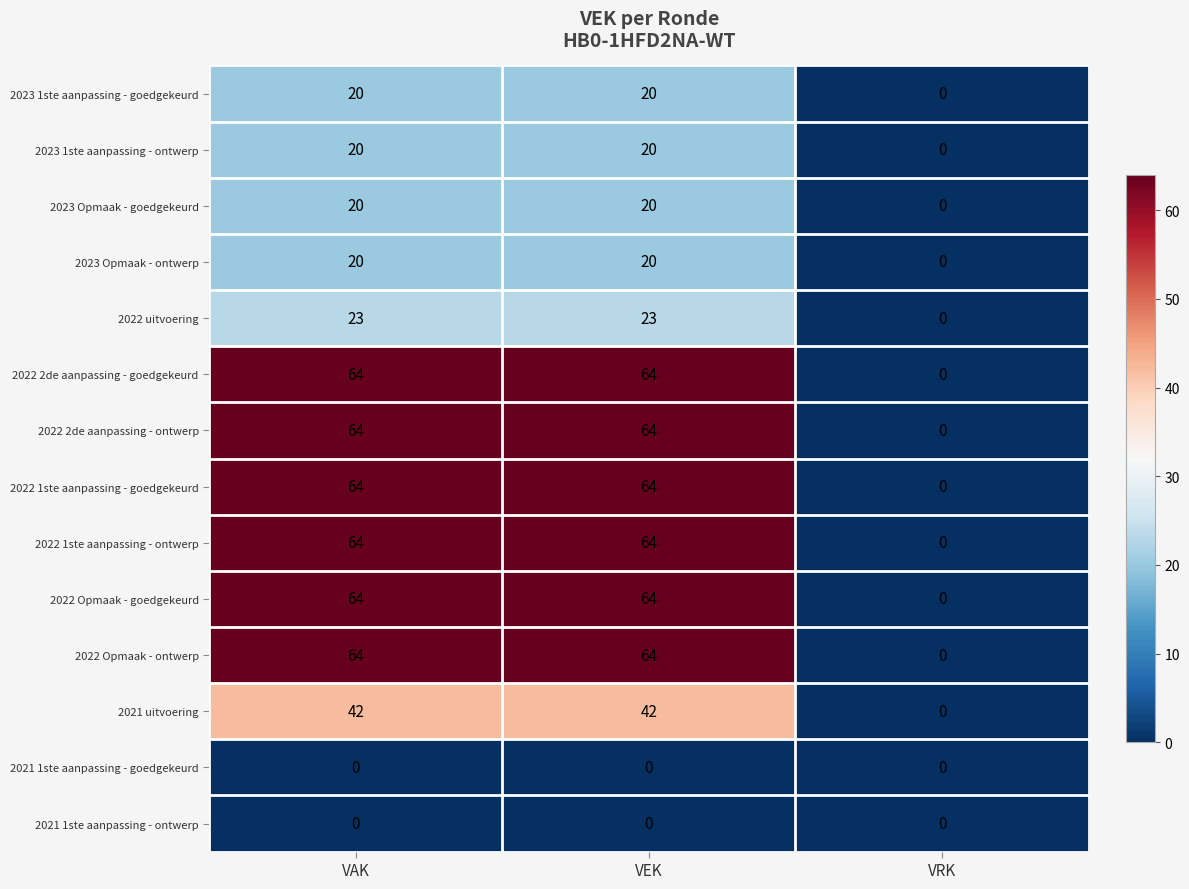

What is the approximate value of 2022 1ste aanpassing - ontwerp at VAK, to the nearest 5?

65